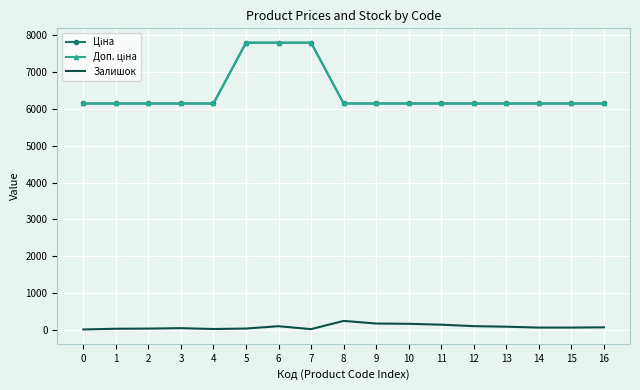

What is the value of the Залишок point at the 4th from the left?

49.0